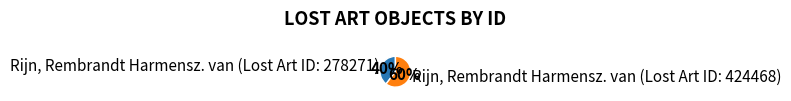

True or false: Rijn, Rembrandt Harmensz. van (Lost Art ID: 278271) accounts for 54% of the total.

False